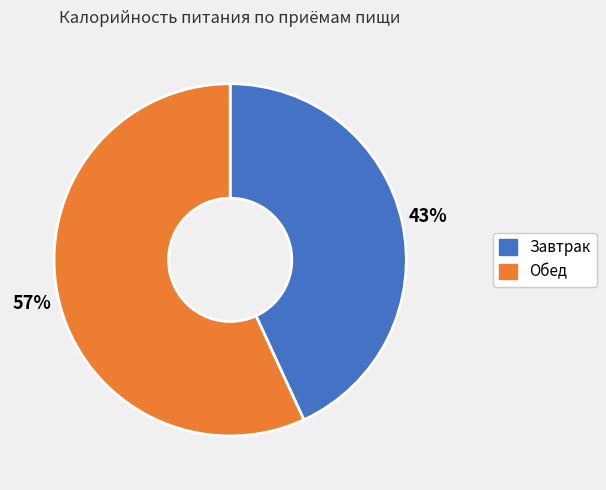

To the nearest percent, what is the average slice percentage?

50%